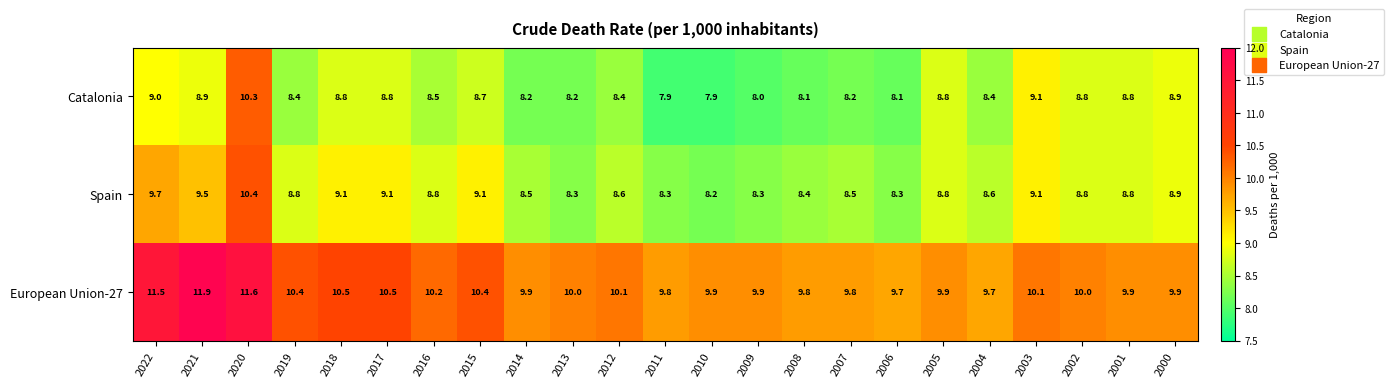

How many categories are shown in the chart?

23